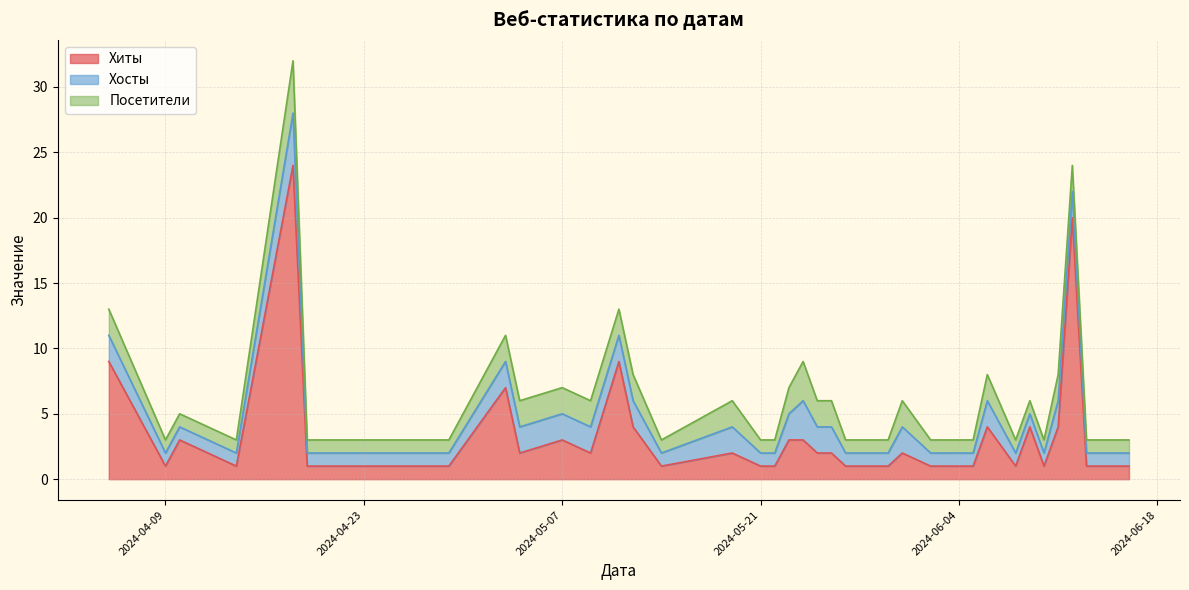

What is the minimum value for Хосты?

1